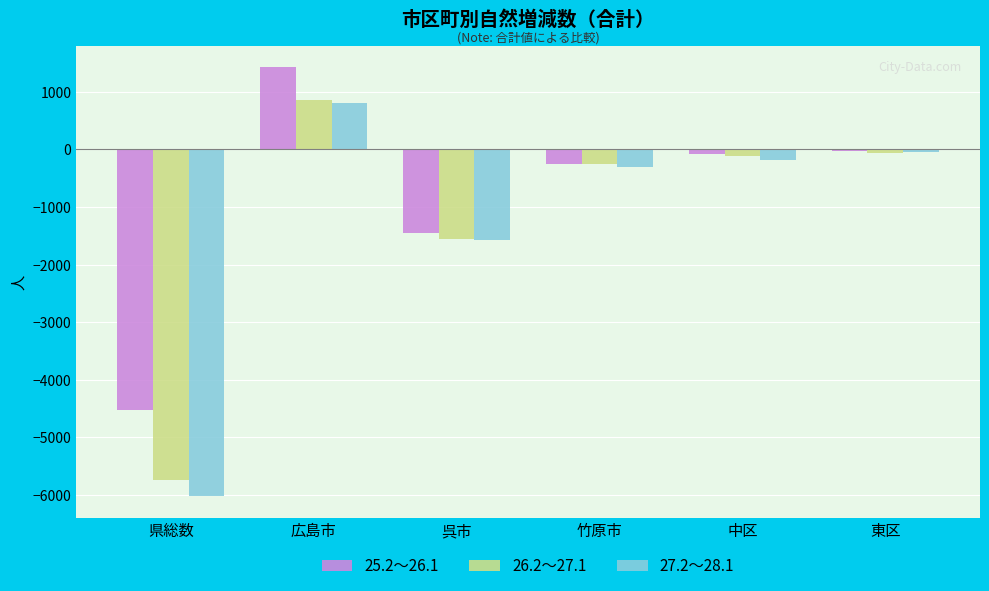

Reading right to left, transcribe all the data shown in this chart.

25.2～26.1: -23	-86	-248	-1445	1423	-4523
26.2～27.1: -57	-109	-258	-1554	858	-5741
27.2～28.1: -51	-188	-311	-1579	802	-6023